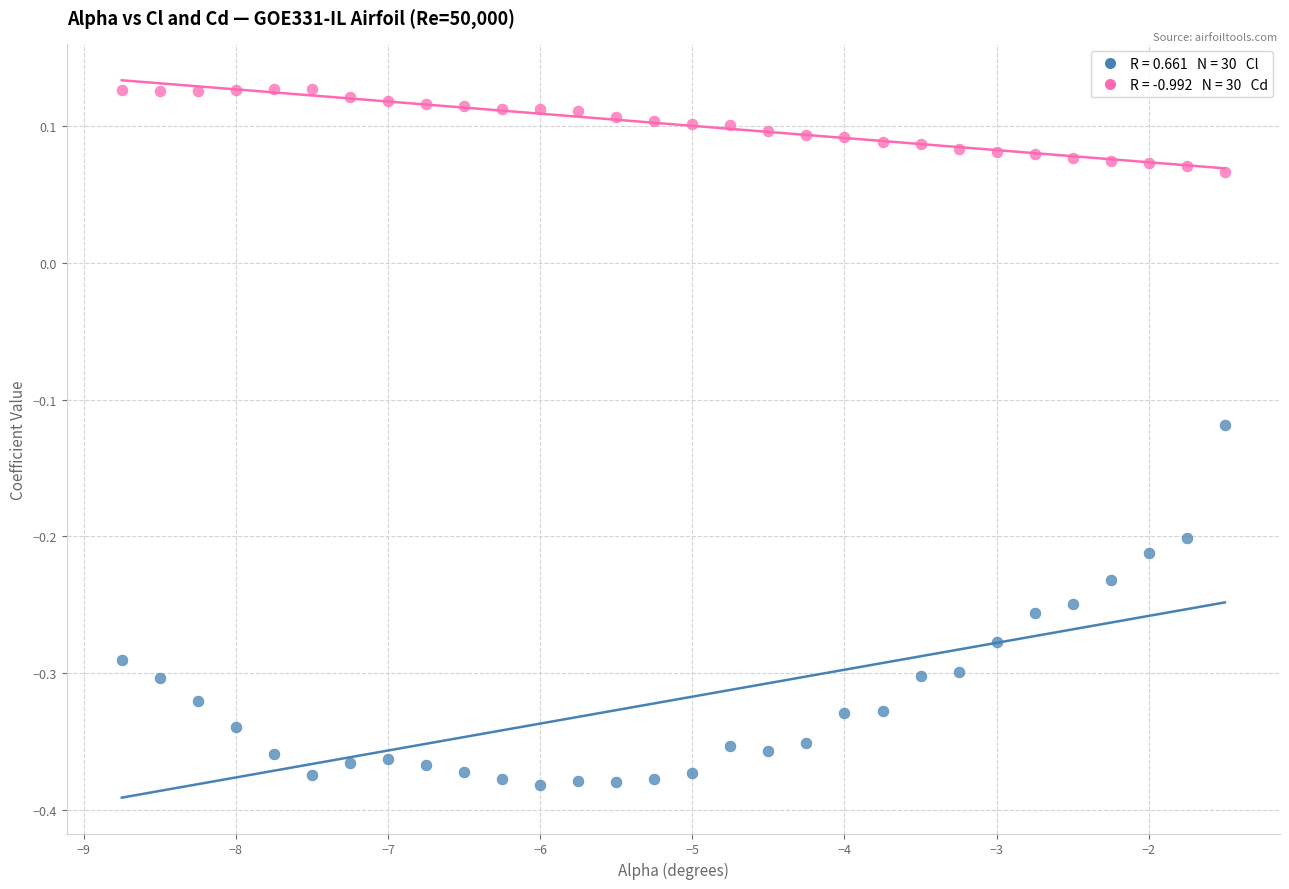

Across all data points, what is the range of X values (max minus min)?

7.2